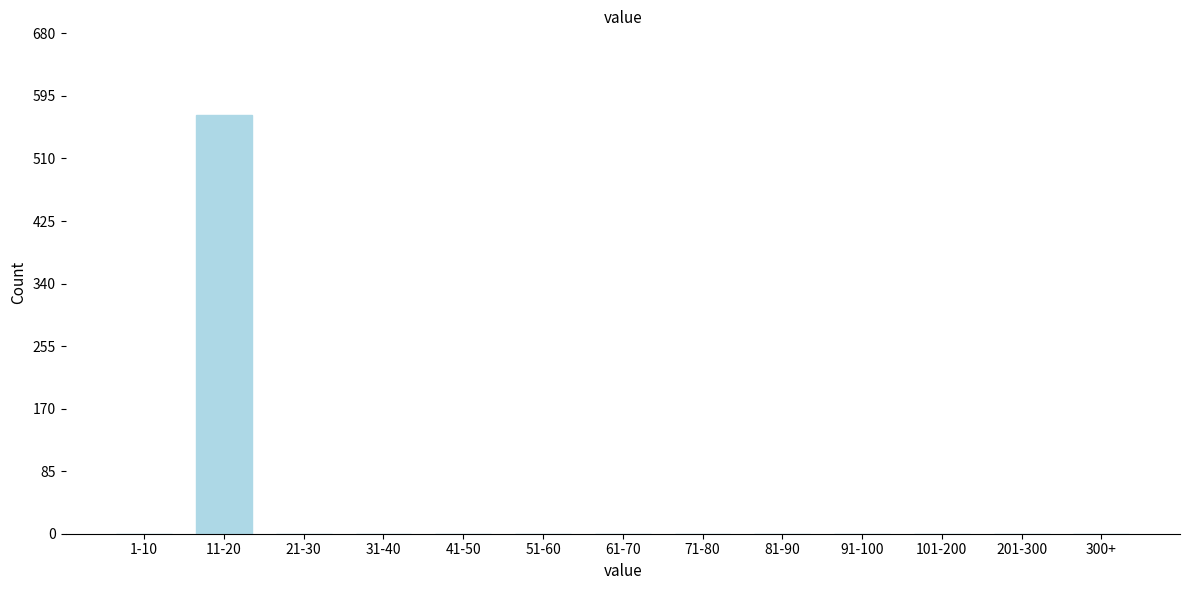

Reading right to left, what are all the values shown in this chart?

300+=0	201-300=0	101-200=0	91-100=0	81-90=0	71-80=0	61-70=0	51-60=0	41-50=0	31-40=0	21-30=0	11-20=569	1-10=0